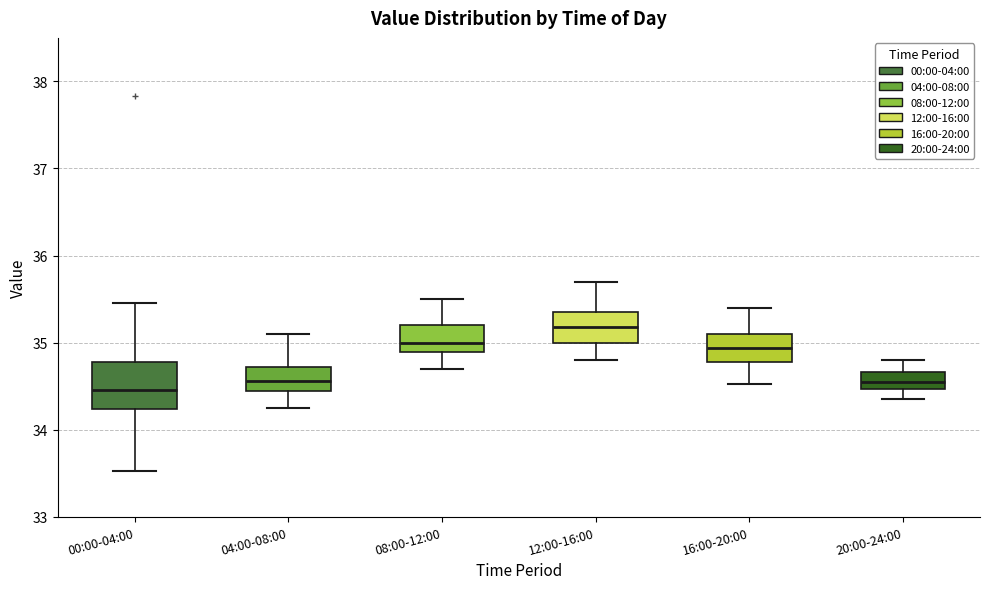

Where does the lower whisker of the box for 04:00-08:00 end on the y-axis? The values are not printed on the chart, so give them approximately, as read against the axis.

34.3